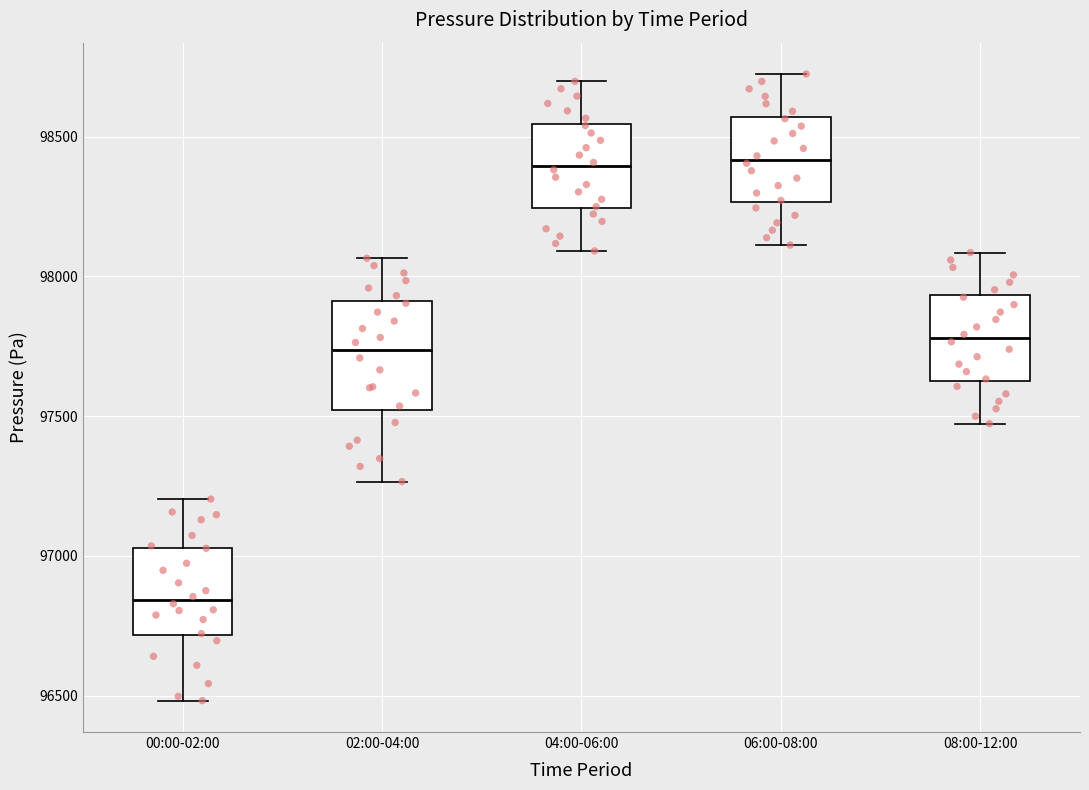

Reading left to right, read every box against the y-axis: the position of its median line, the range the box covers, and the ends of its whiskers. The values are not printed on the chart, so give them approximately, as read against the axis.

00:00-02:00: median 96850, box 96700 to 97050, whiskers 96500 to 97200
02:00-04:00: median 97750, box 97500 to 97900, whiskers 97250 to 98050
04:00-06:00: median 98400, box 98250 to 98550, whiskers 98100 to 98700
06:00-08:00: median 98400, box 98250 to 98550, whiskers 98100 to 98700
08:00-12:00: median 97800, box 97650 to 97950, whiskers 97450 to 98100